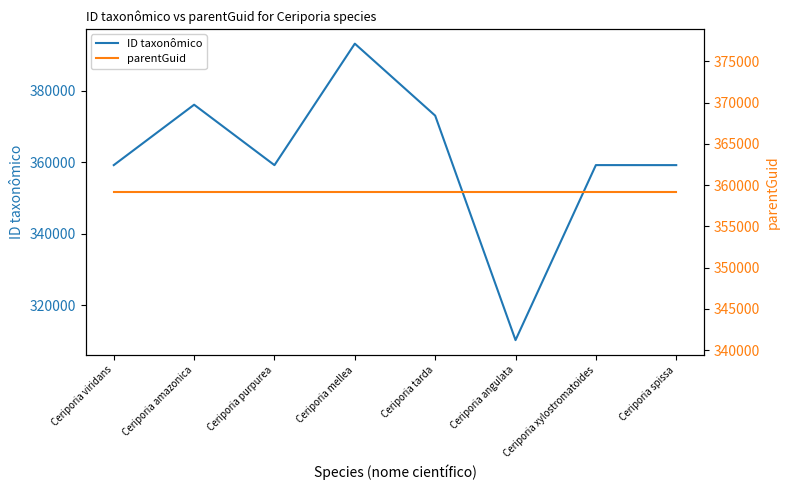

Between Ceriporia viridans and Ceriporia amazonica, which series saw the biggest shift?

ID taxonômico